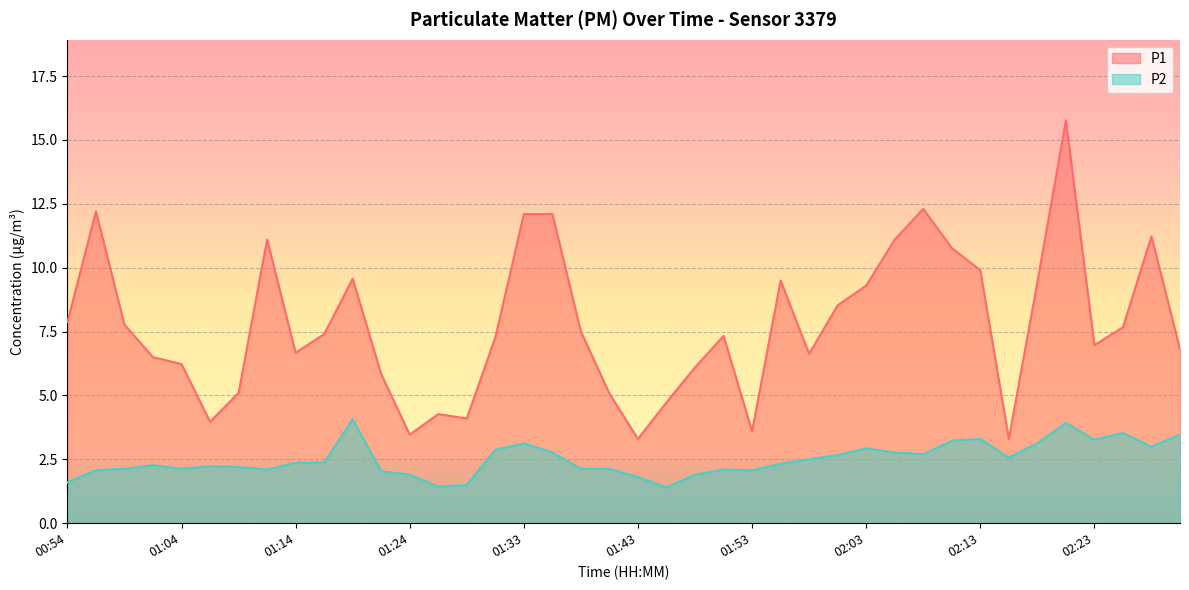

How many data points in P1 are less than 7?

18